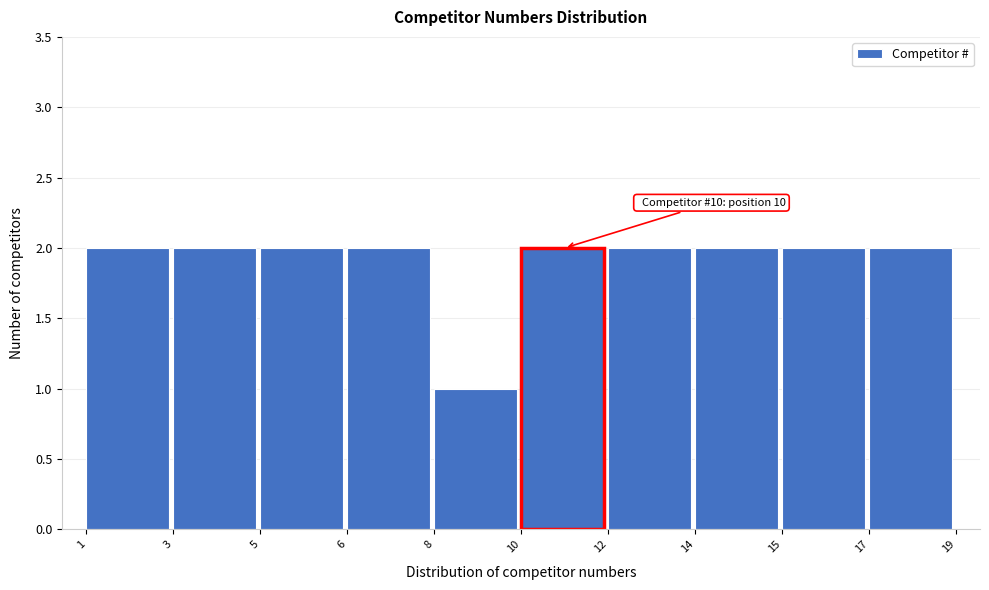

Reading left to right, transcribe all the data shown in this chart.

1=2	3=2	5=2	6=2	8=1	10=2	12=2	14=2	15=2	17=2